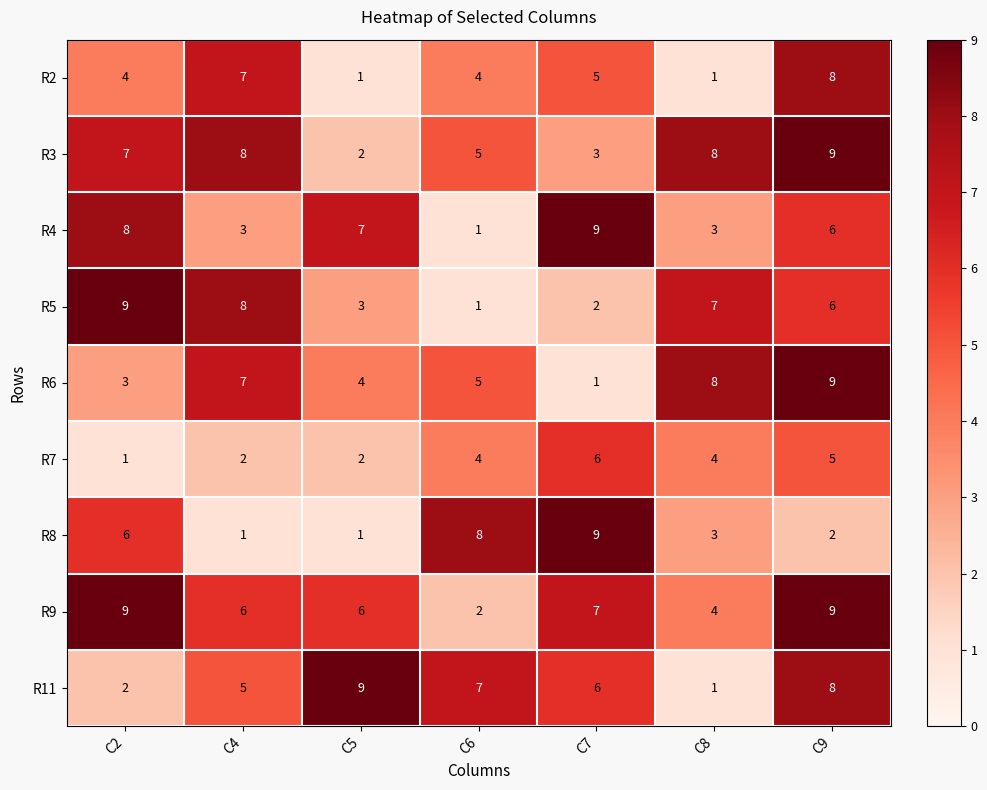

At how many categories does at least one series exceed 2?

7